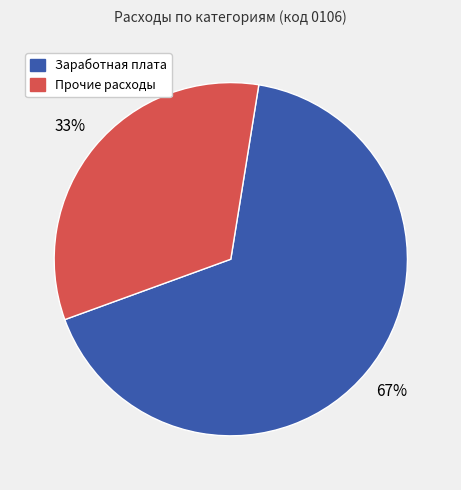

To the nearest percent, what is the average slice percentage?

50%